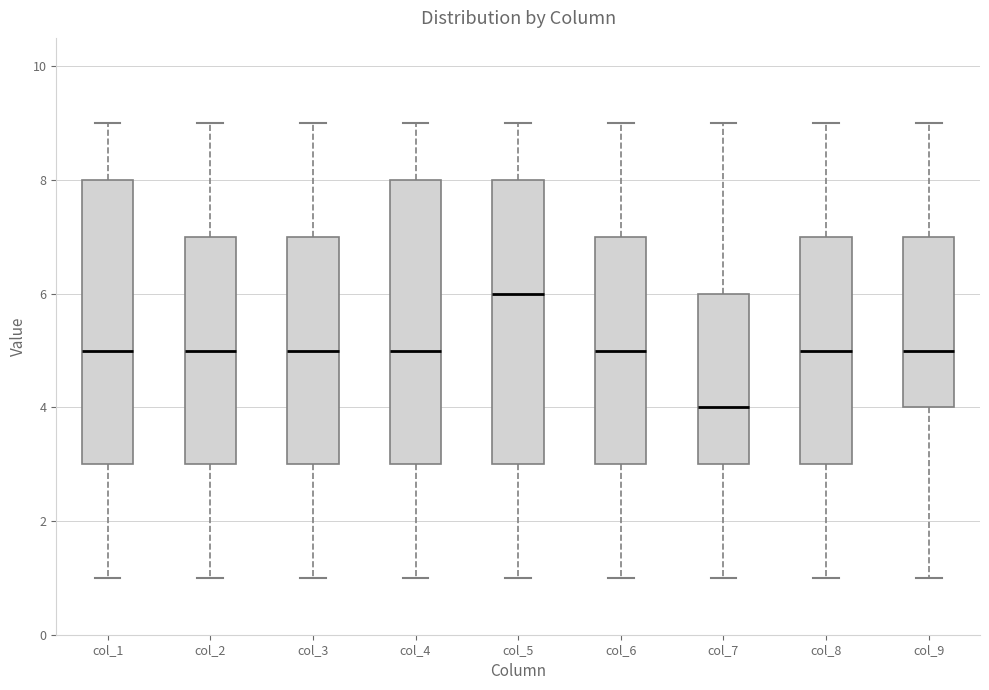

Which box's median line is the lowest?

col_7